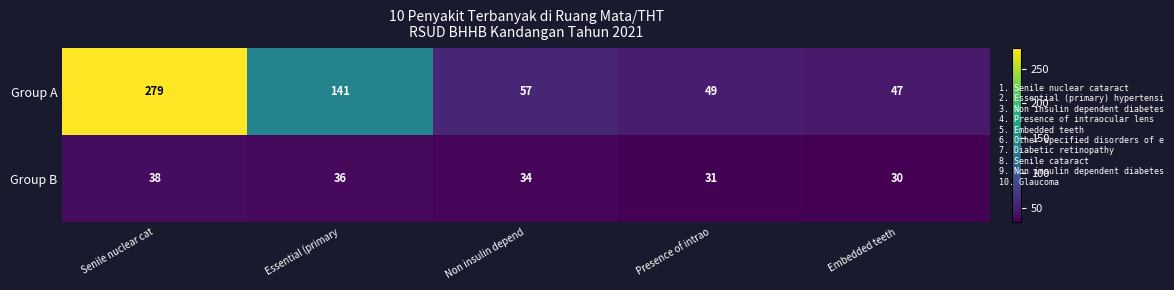

Which series has the largest total across all categories?

Group A